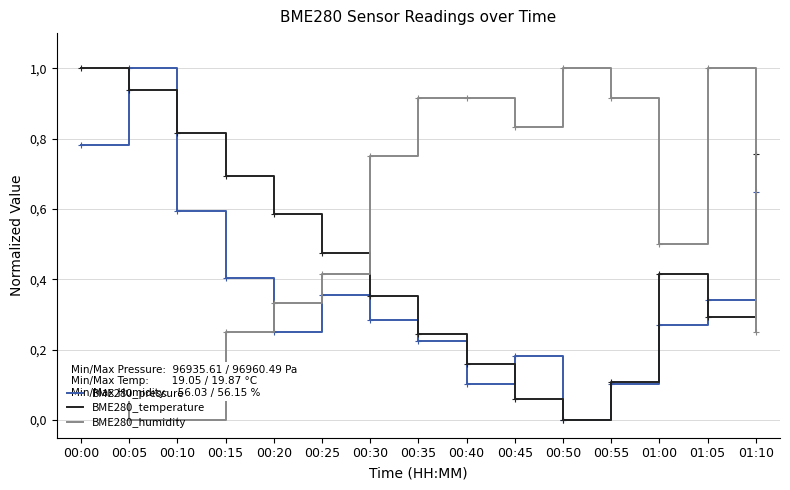

What are all the series names shown in the legend?

BME280_pressure, BME280_temperature, BME280_humidity